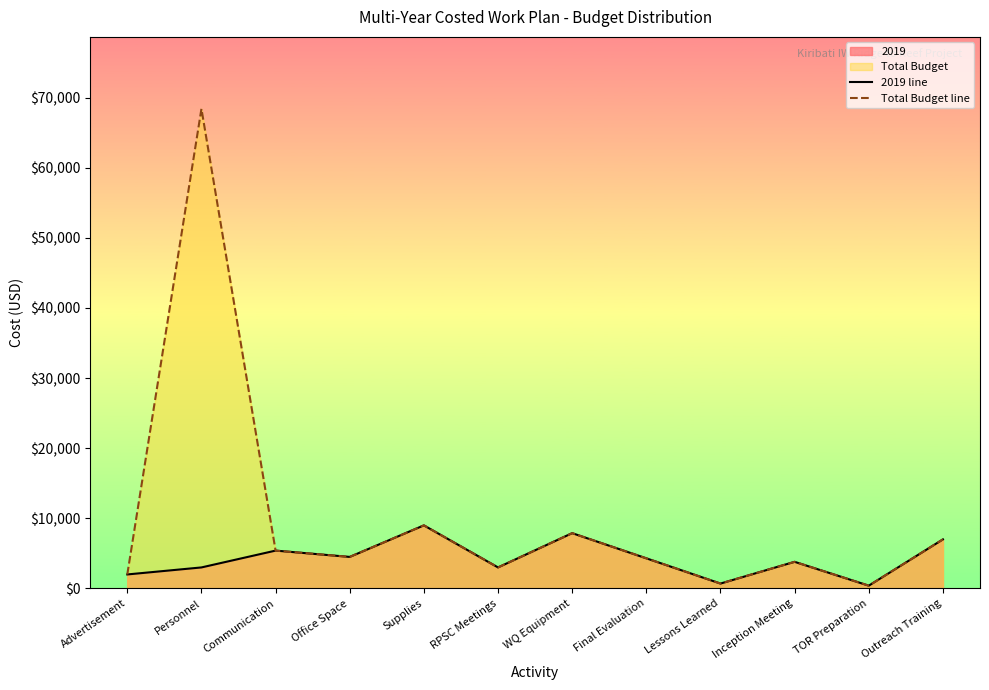

At how many categories does at least one series exceed 60269?

1